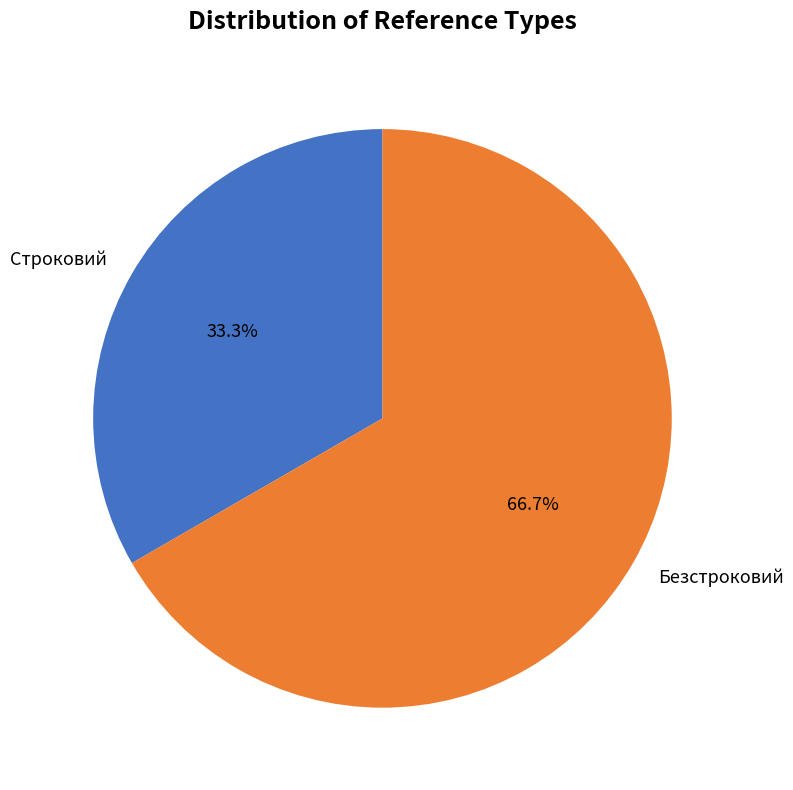

Is it true that Строковий is 42% of the pie?

False